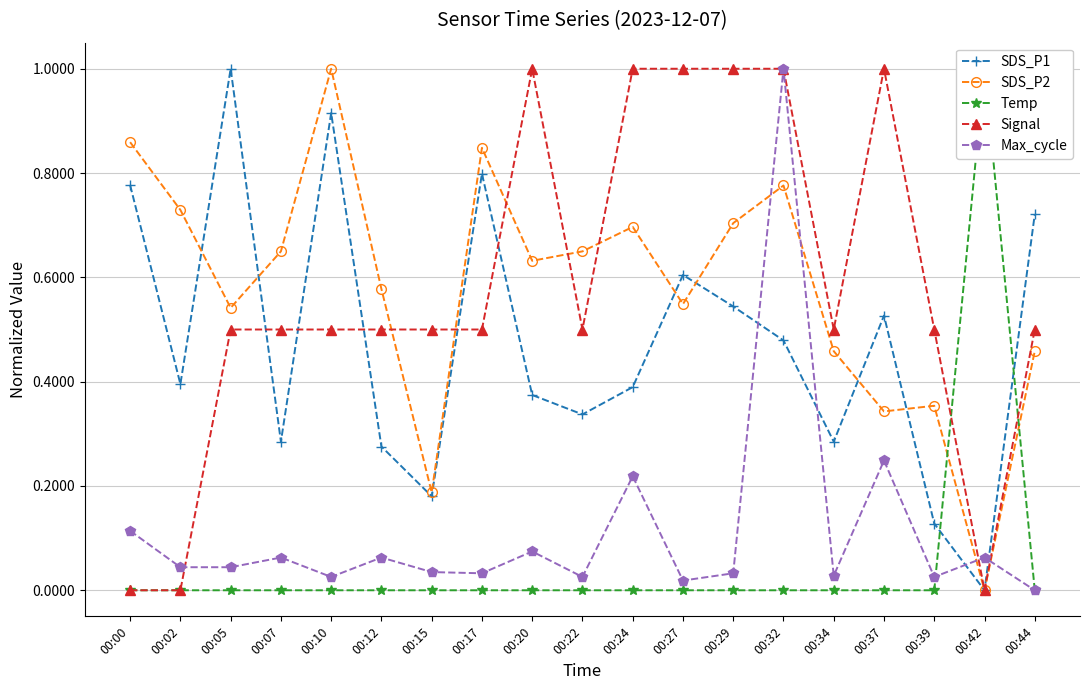

Between 00:34 and 00:22, which is larger?

00:22